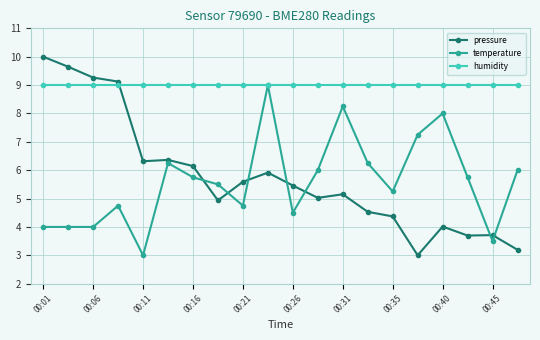

What is the value of the humidity point at the 11th from the left?

9.0